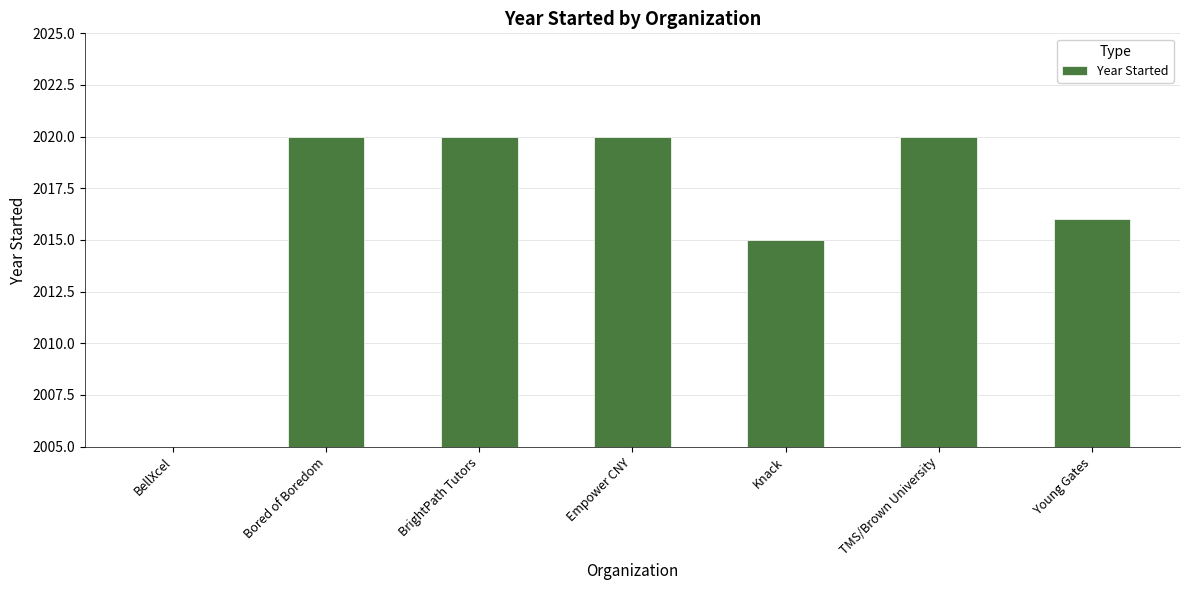

What is the maximum value shown in the chart?

2020